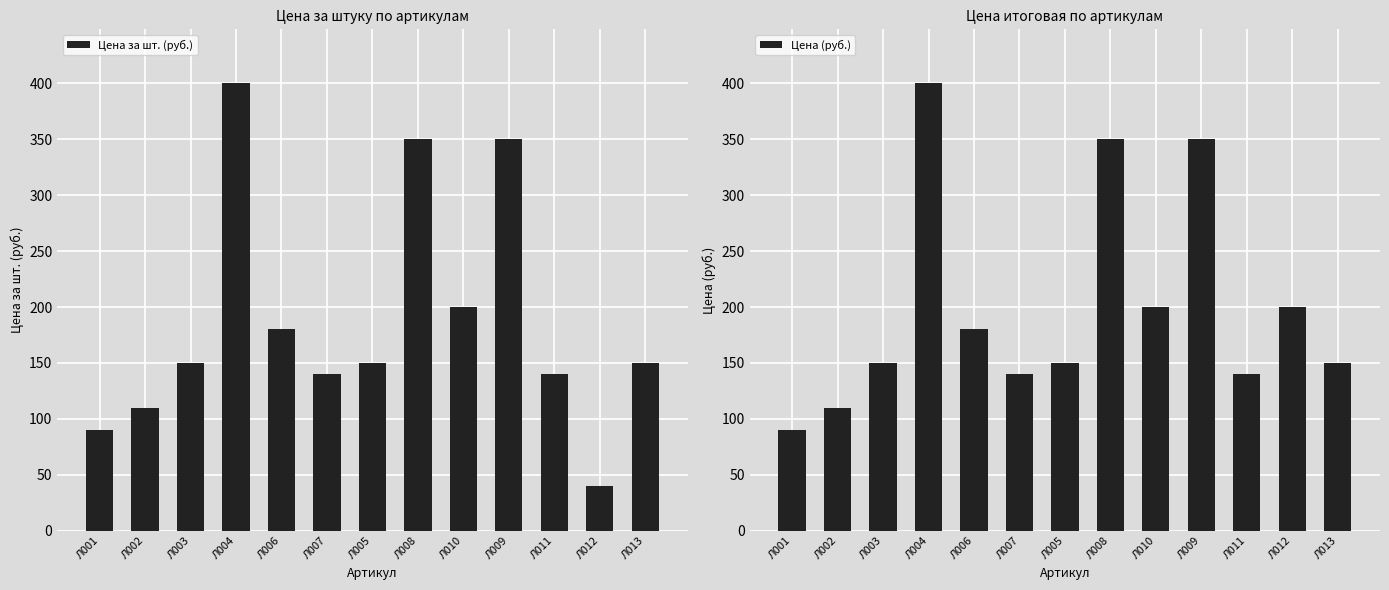

Reading left to right, extract all data points from this chart.

Цена за шт. (руб.): Л001=90	Л002=110	Л003=150	Л004=400	Л006=180	Л007=140	Л005=150	Л008=350	Л010=200	Л009=350	Л011=140	Л012=40	Л013=150
Цена (руб.): Л001=90	Л002=110	Л003=150	Л004=400	Л006=180	Л007=140	Л005=150	Л008=350	Л010=200	Л009=350	Л011=140	Л012=200	Л013=150